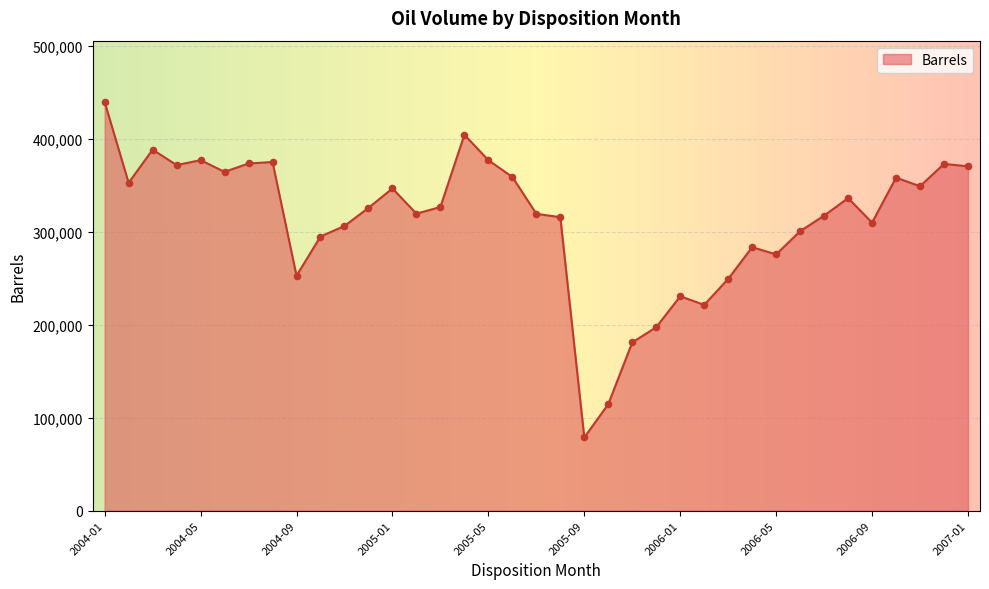

What is the smallest value displayed?

78702.7